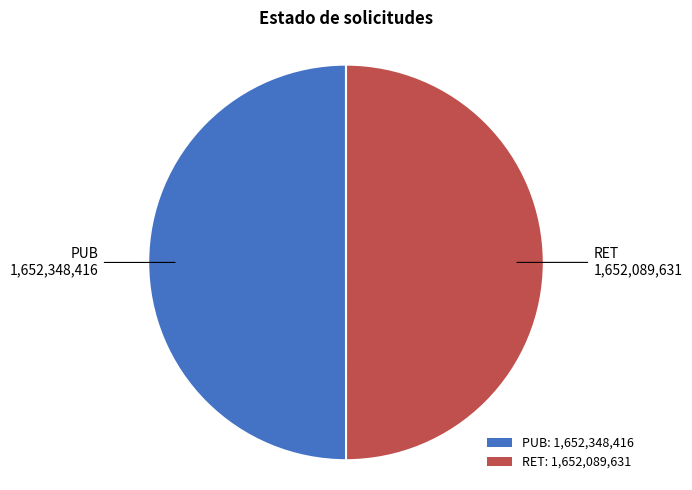

Count the number of slices in the pie.

2